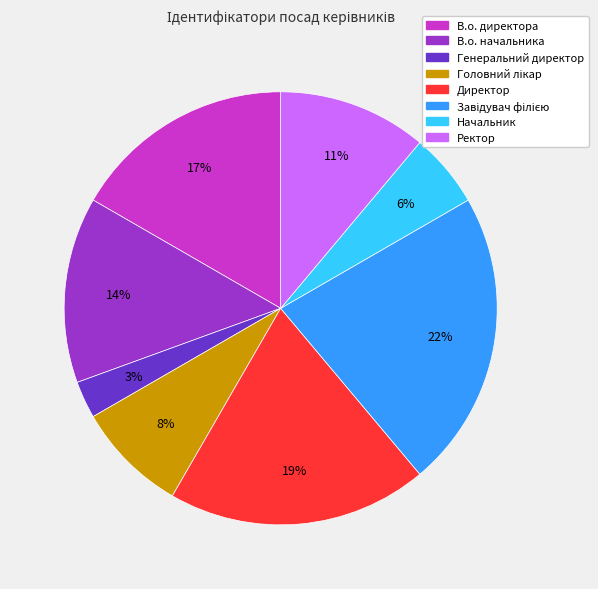

Is it true that Ректор is 1% of the pie?

False